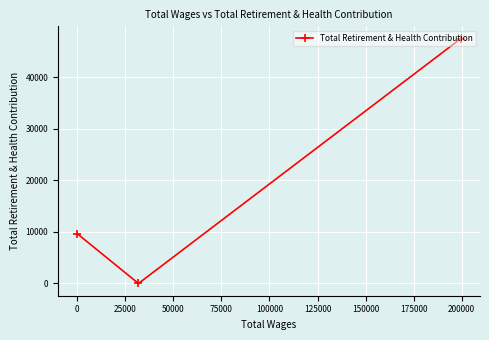

What is the difference between the second highest and minimum values?

9653